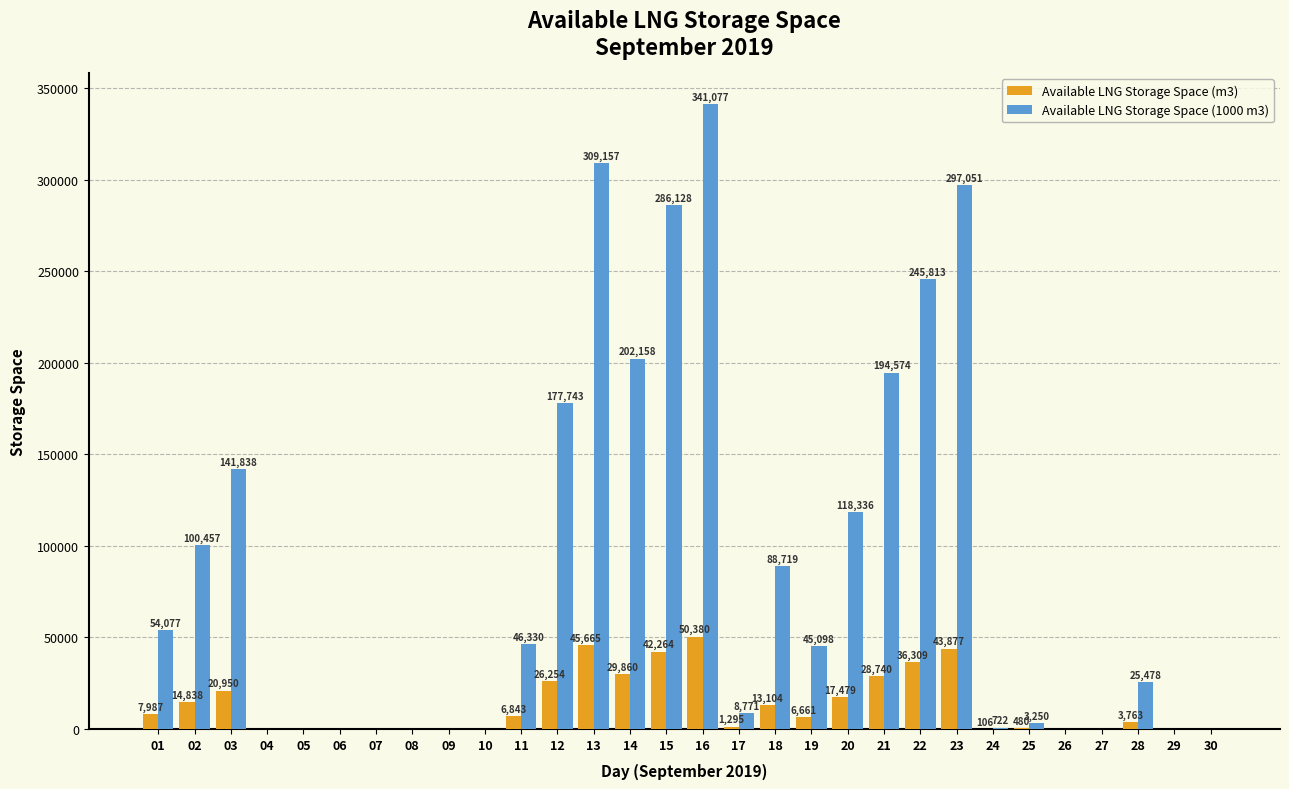

Where is Available LNG Storage Space (m3) nearest to the value 25190?

12